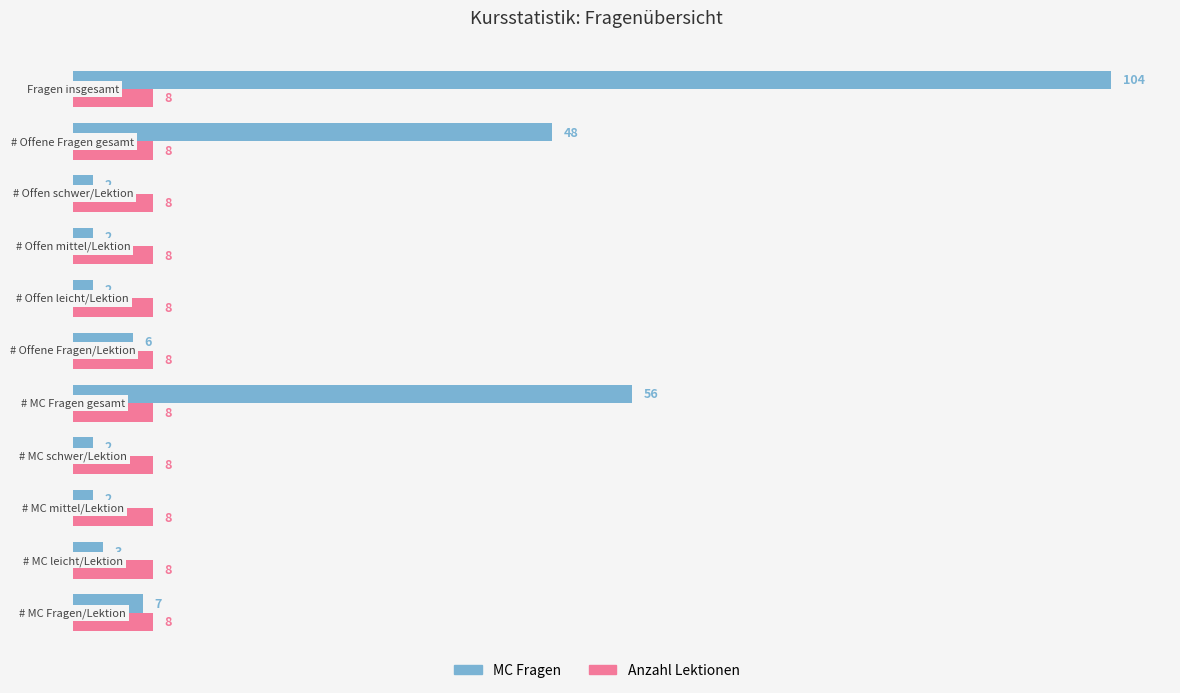

Which series has the widest spread of values?

MC Fragen